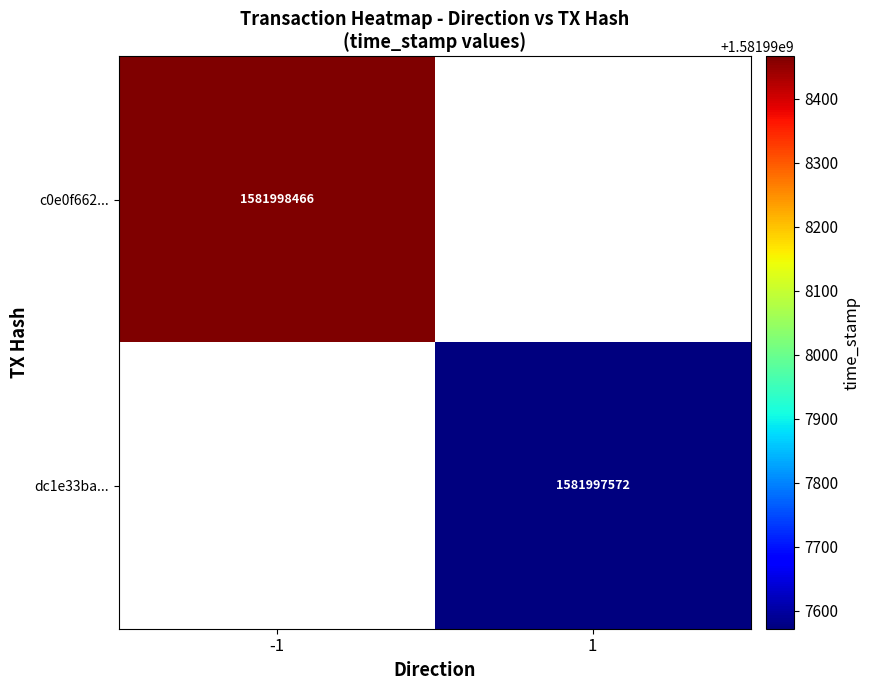

Is it true that dc1e33bac67f8cb5e4bb8751aa4e400a77af0c7 equals 2645536814 at 1?

False